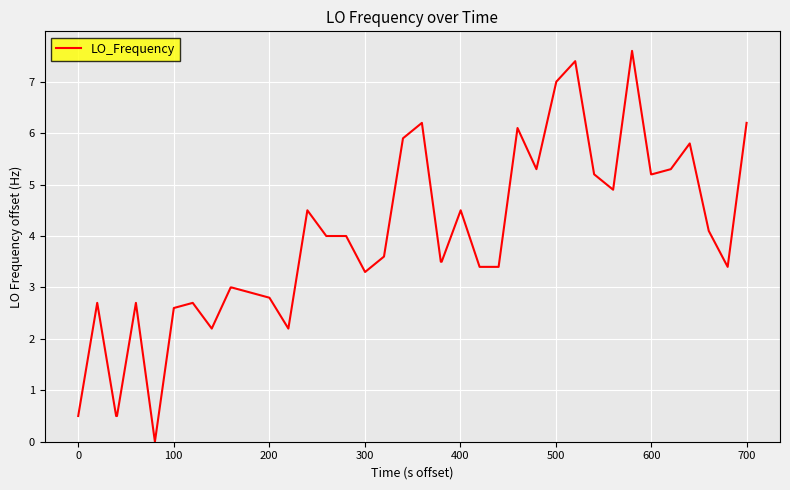

What is the greatest value displayed?

7.6